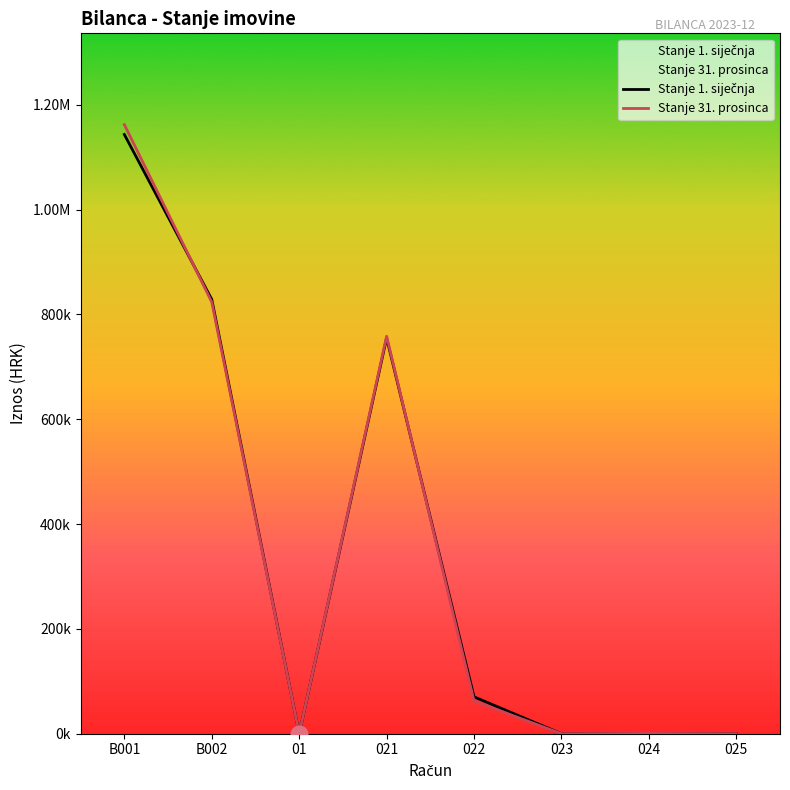

How many values in the Stanje 31. prosinca series are below 62338?

4